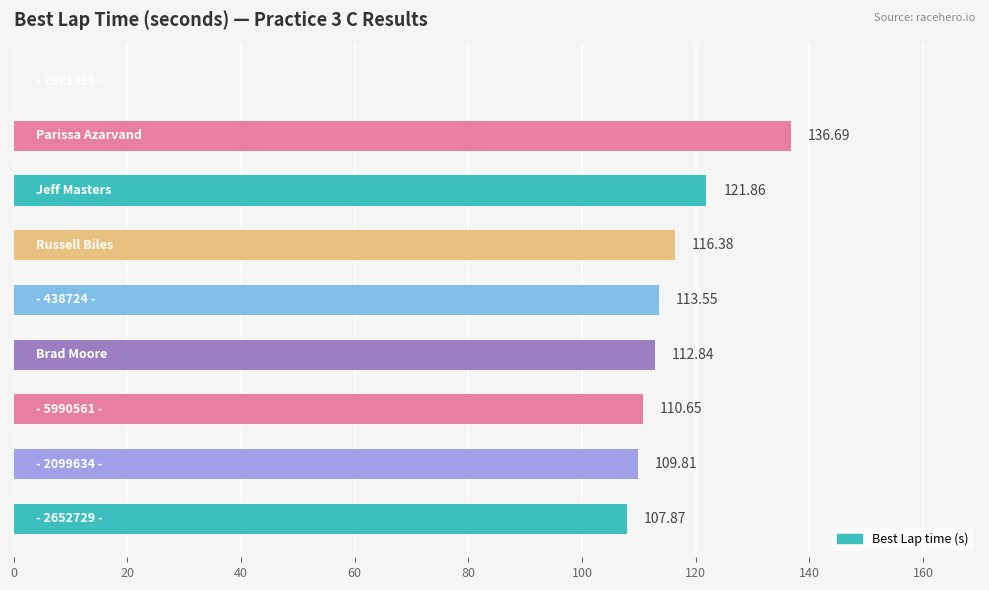

Are the bars horizontal?

Yes